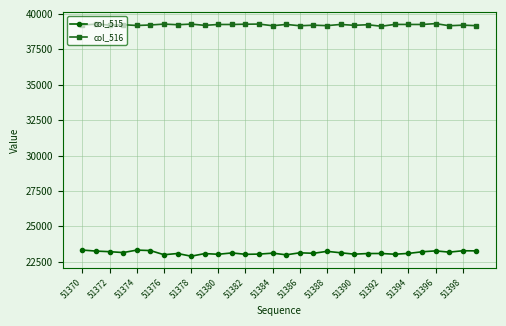

How many lines are shown in the chart?

2